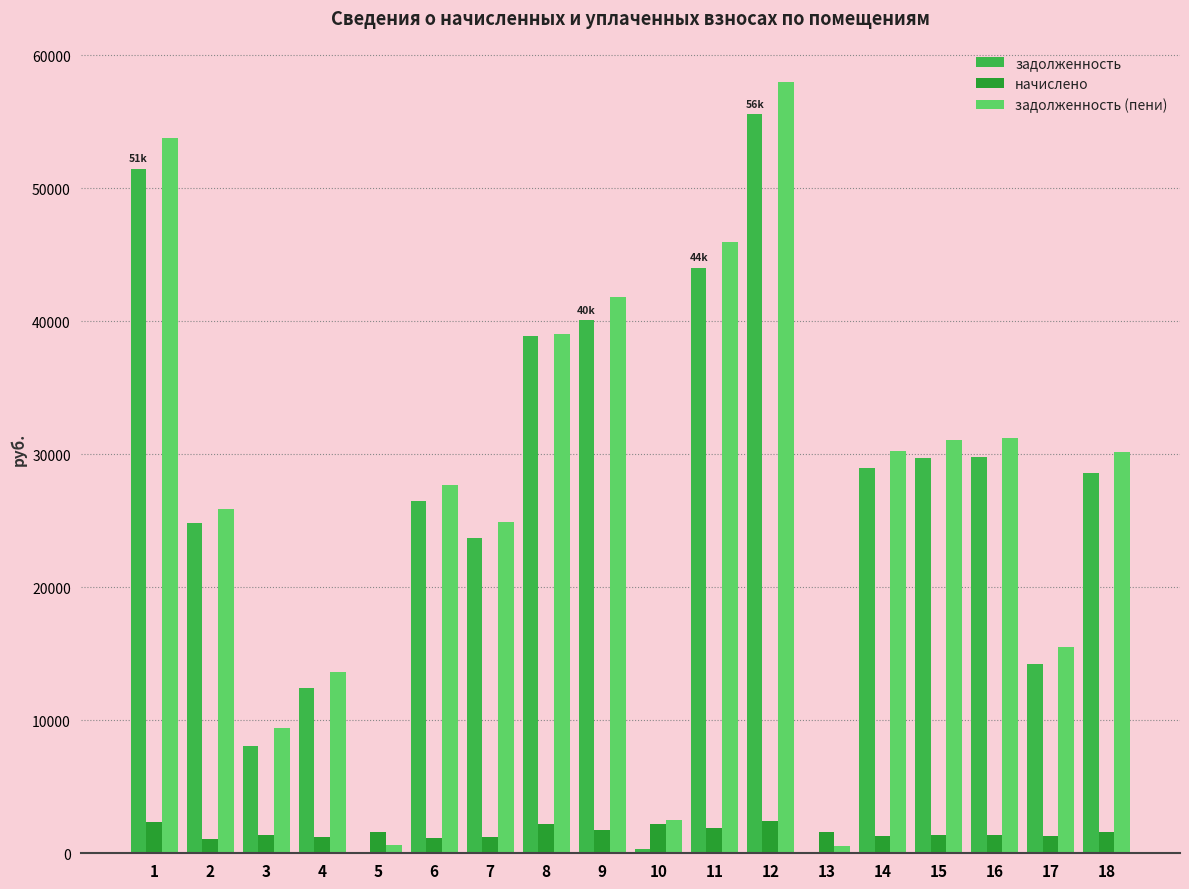

How many series are shown in this chart?

3